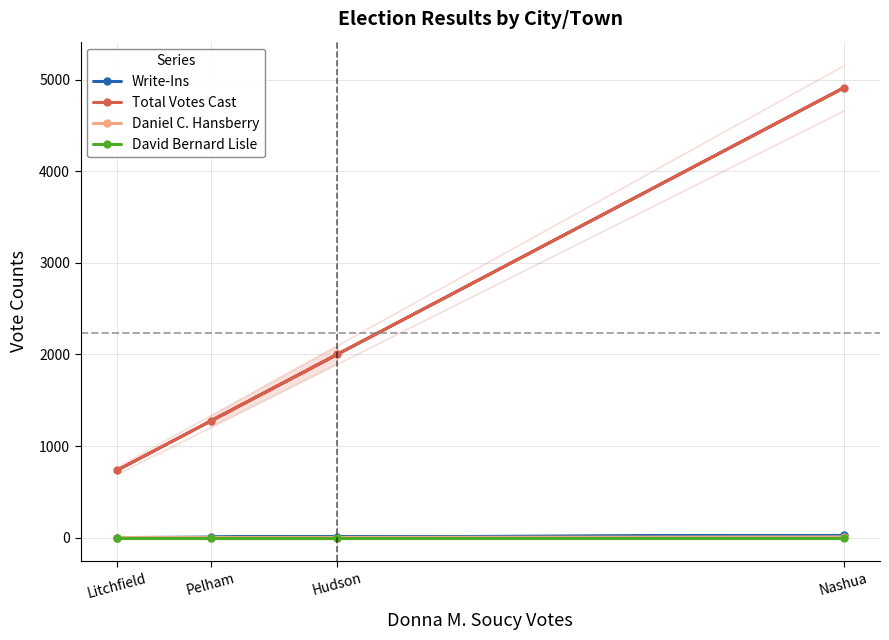

Count the Total Votes Cast values in the range 1275 to 4912.

3